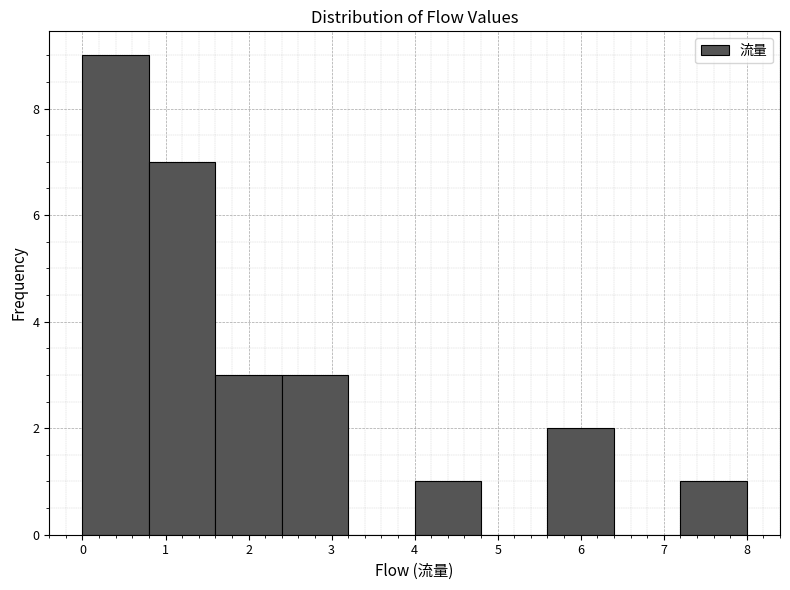

Reading left to right, transcribe this chart: for each bar, give the range it covers on the x-axis and its height. The values are not printed on the chart, so give them approximately, as read against the axis.

0.0 to 0.8: 9
0.8 to 1.6: 7
1.6 to 2.4: 3
2.4 to 3.2: 3
3.2 to 4.0: 0
4.0 to 4.8: 1
4.8 to 5.6: 0
5.6 to 6.4: 2
6.4 to 7.2: 0
7.2 to 8.0: 1